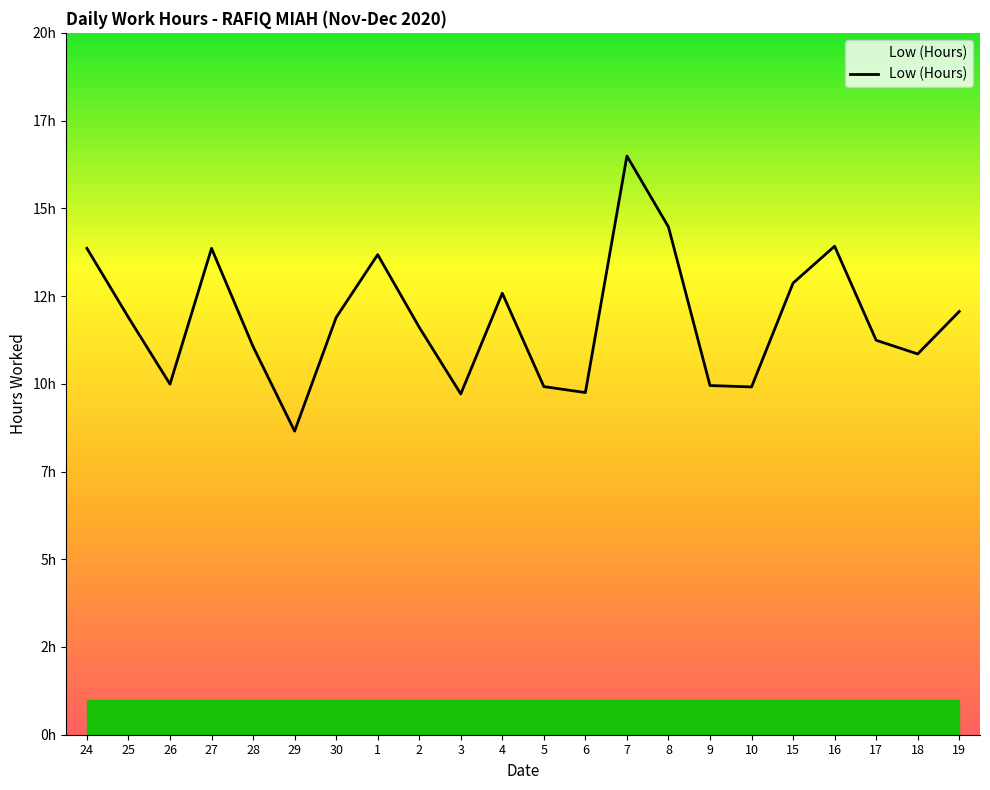

Is this an area chart (filled region under the line)?

Yes